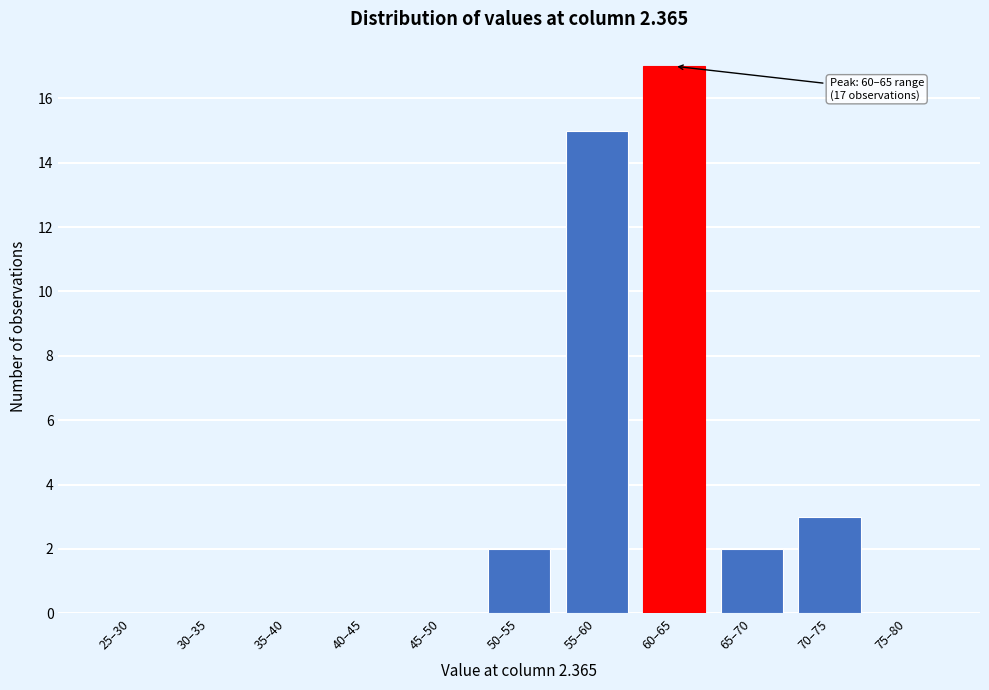

Reading left to right, list all the values displayed in this chart.

25–30=0	30–35=0	35–40=0	40–45=0	45–50=0	50–55=2	55–60=15	60–65=17	65–70=2	70–75=3	75–80=0